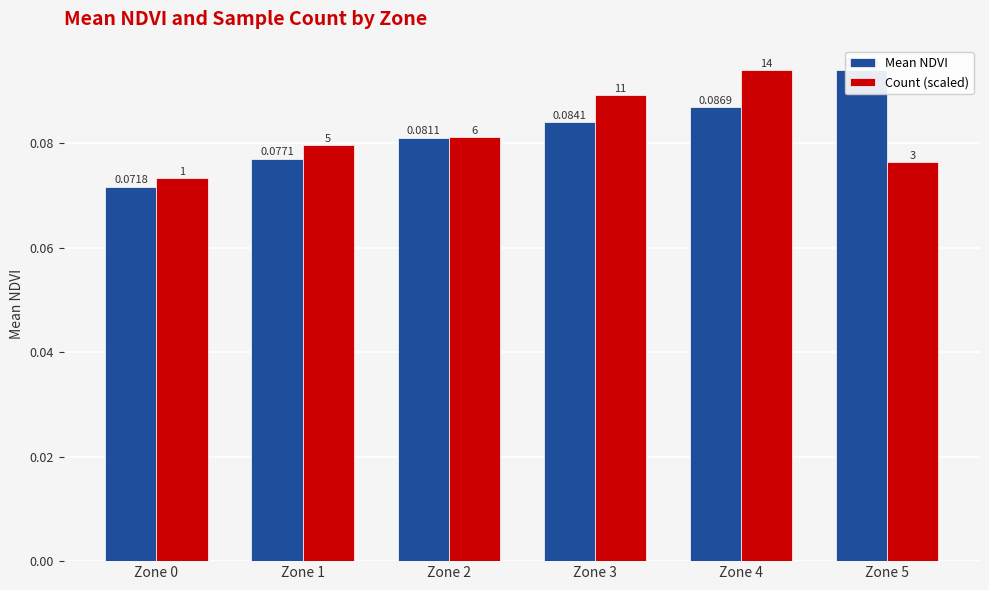

Reading left to right, what are all the values shown in this chart?

Mean NDVI: Zone 0=0.1	Zone 1=0.1	Zone 2=0.1	Zone 3=0.1	Zone 4=0.1	Zone 5=0.1
Count (scaled): Zone 0=0.1	Zone 1=0.1	Zone 2=0.1	Zone 3=0.1	Zone 4=0.1	Zone 5=0.1